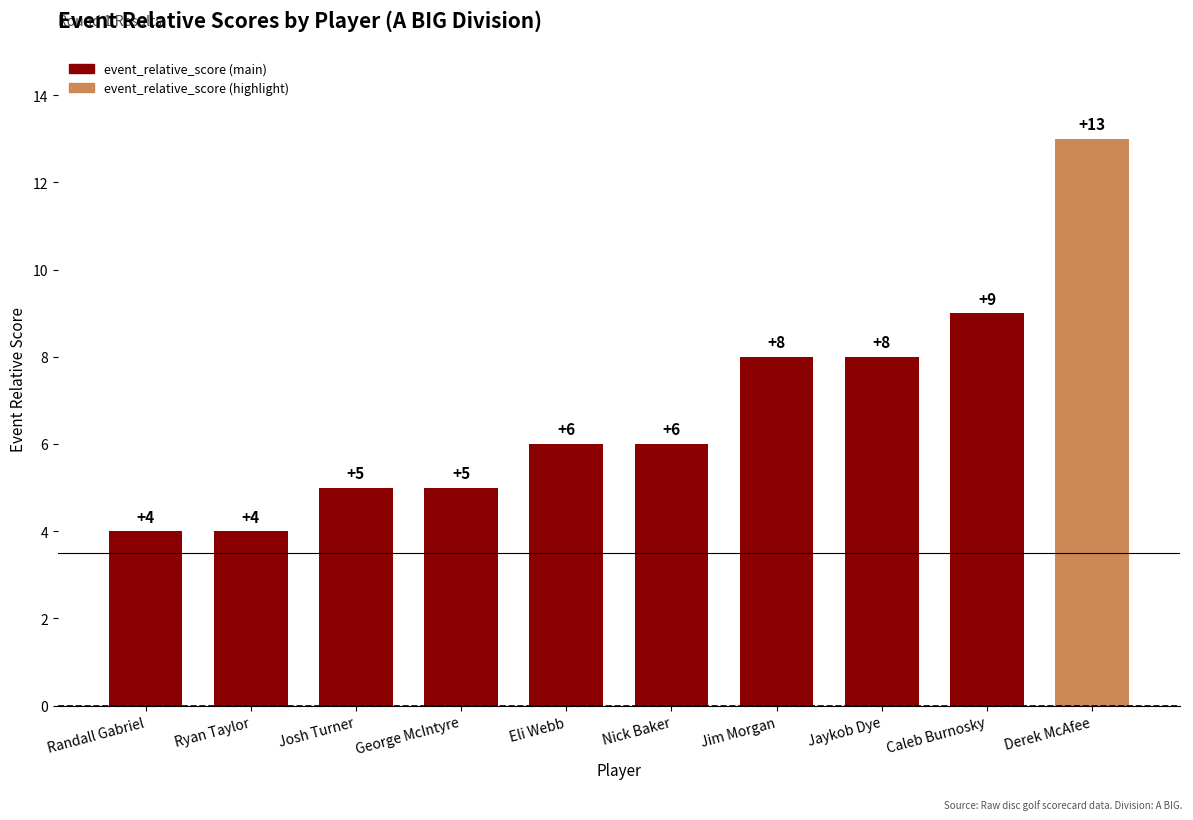

What is the approximate value at George McIntyre?

5